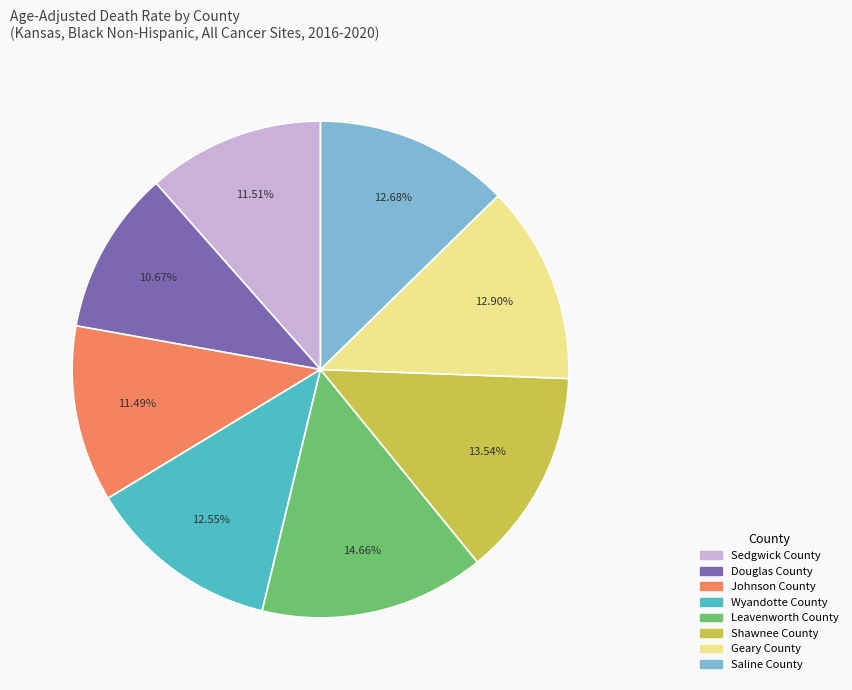

Which has a higher value, Saline County or Shawnee County?

Shawnee County